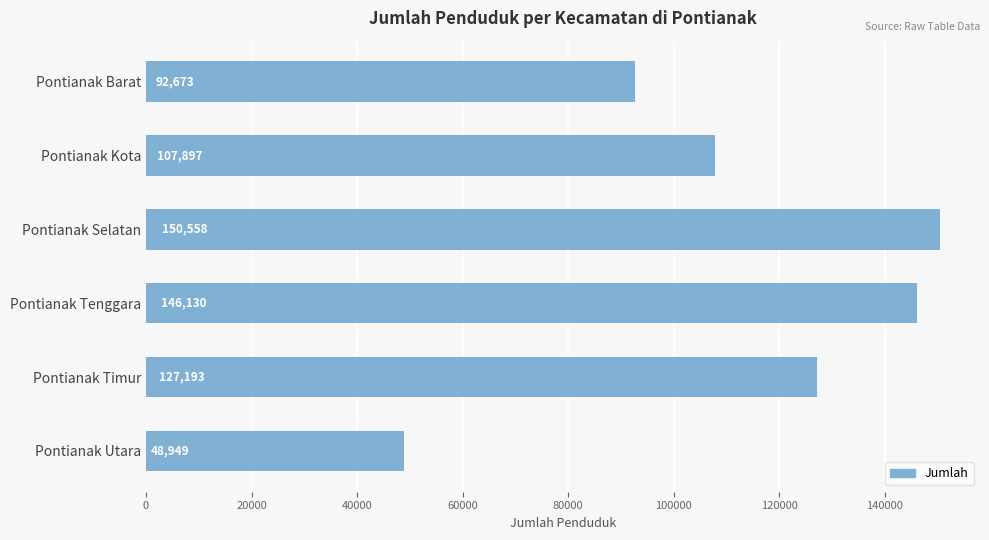

How many values are below 127193?

3